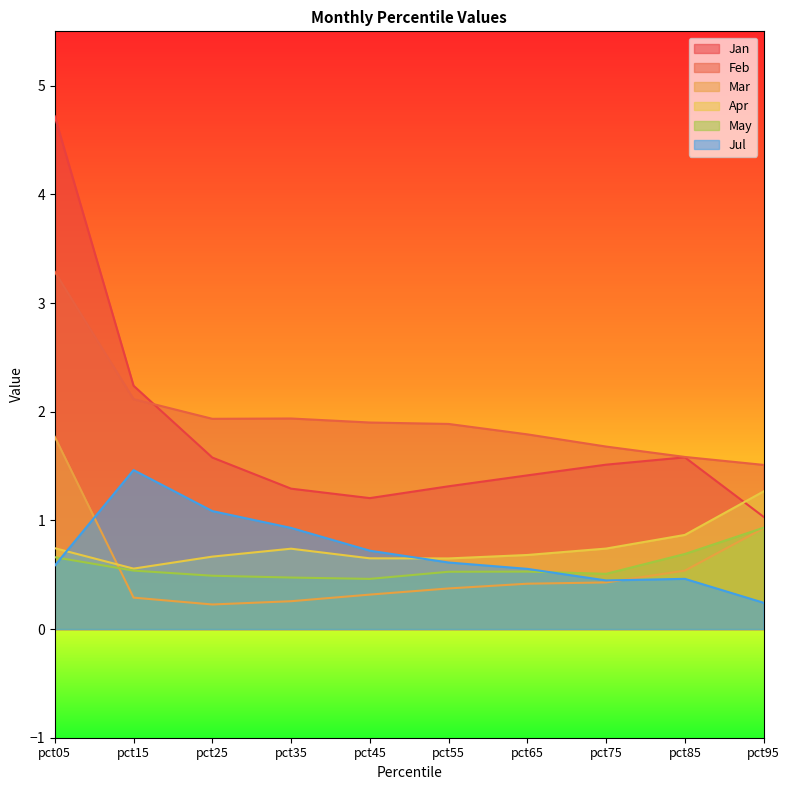

At which label does May reach its peak?

pct95